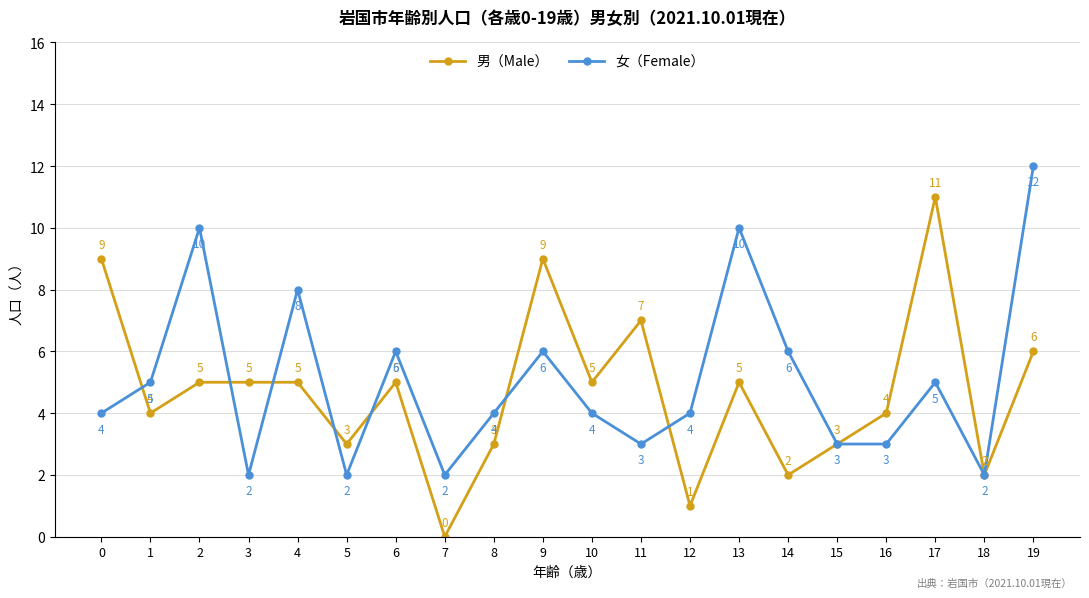

Which series has the largest total across all categories?

女（Female）